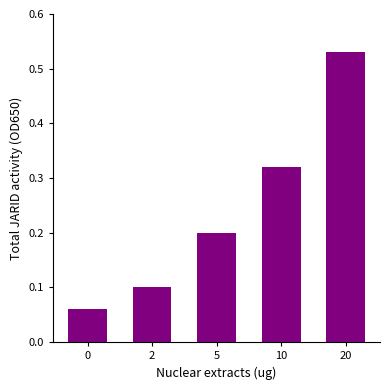

Rank the categories by value from lowest to highest.

0, 2, 5, 10, 20